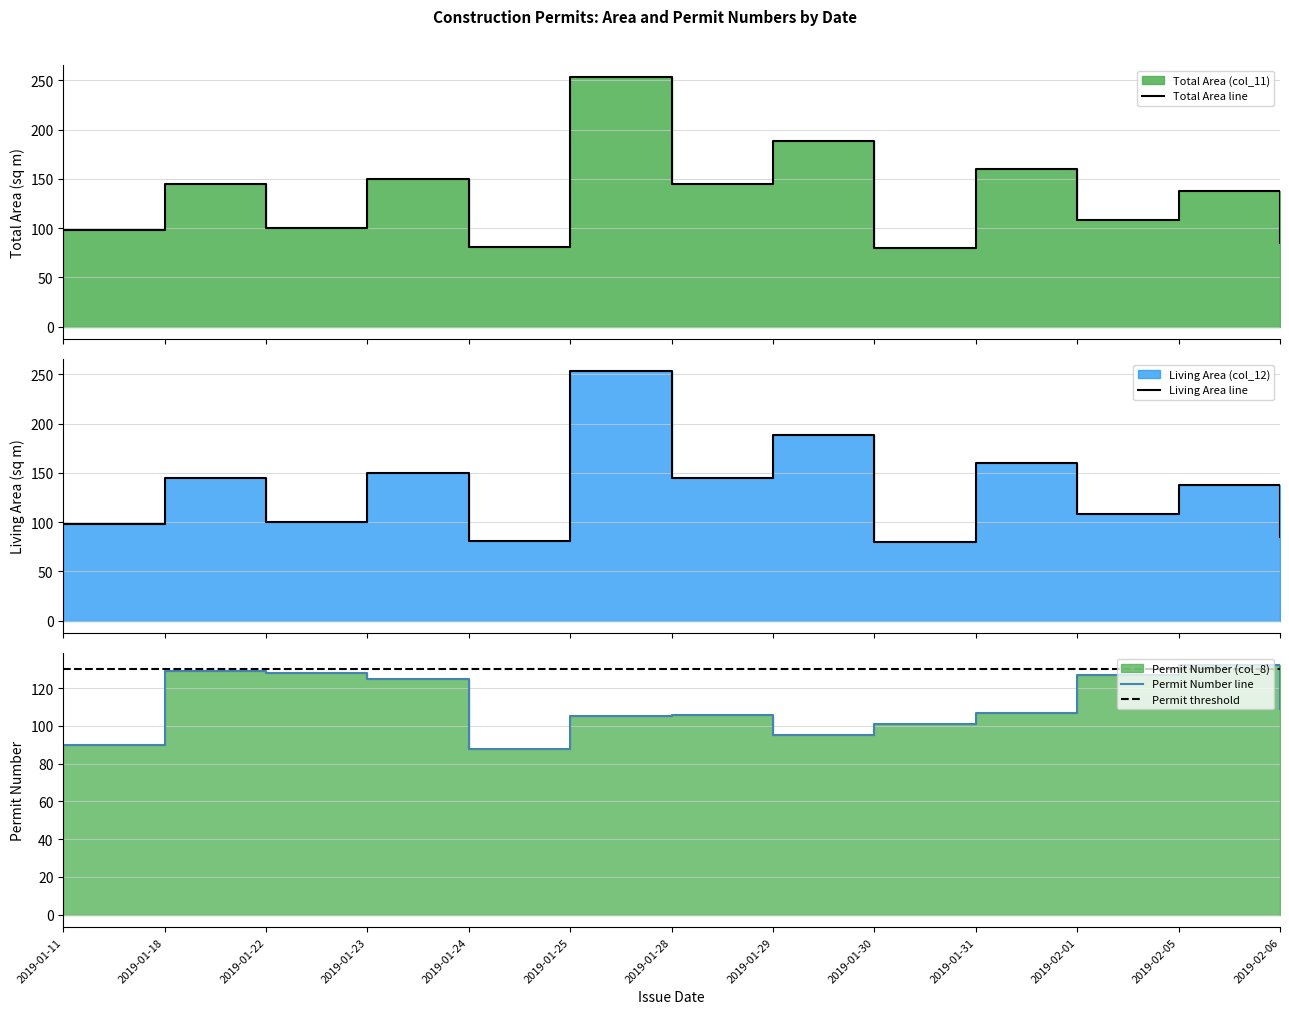

What is the average value of the Permit Number line series?

110.9